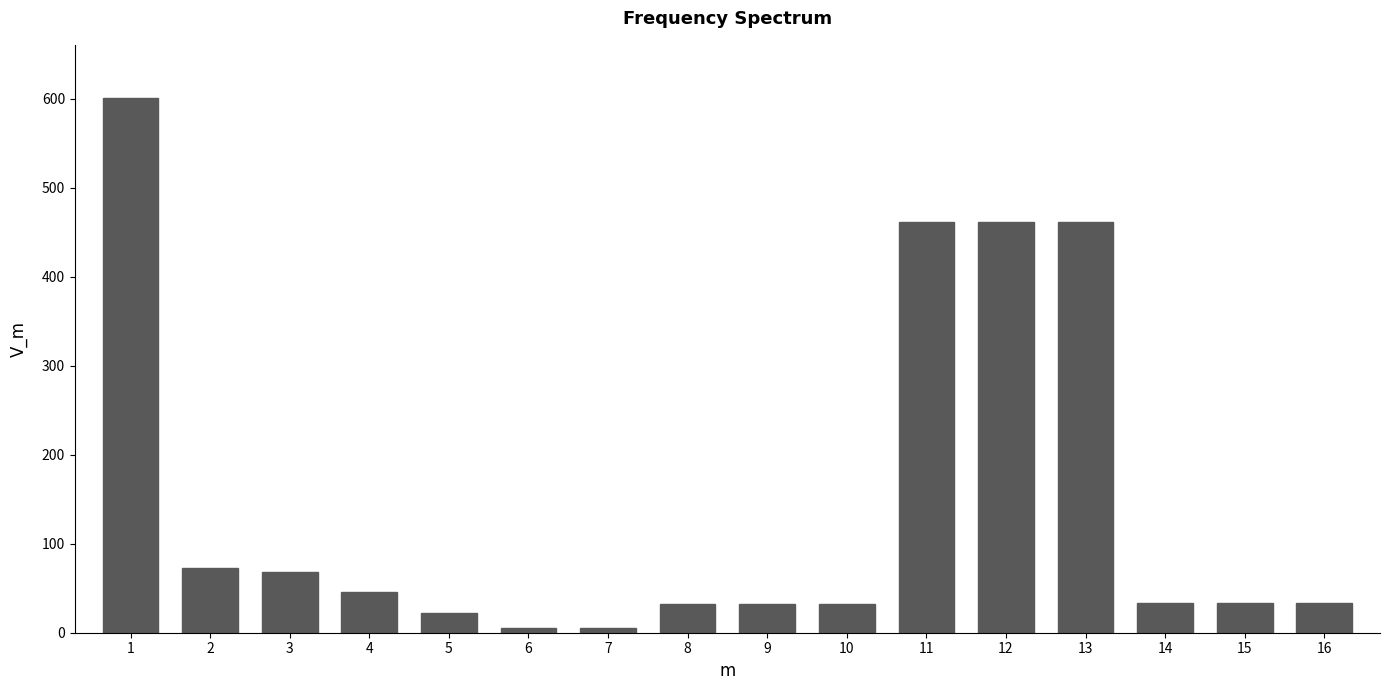

What is the value of the 8th bar from the left?

32.2